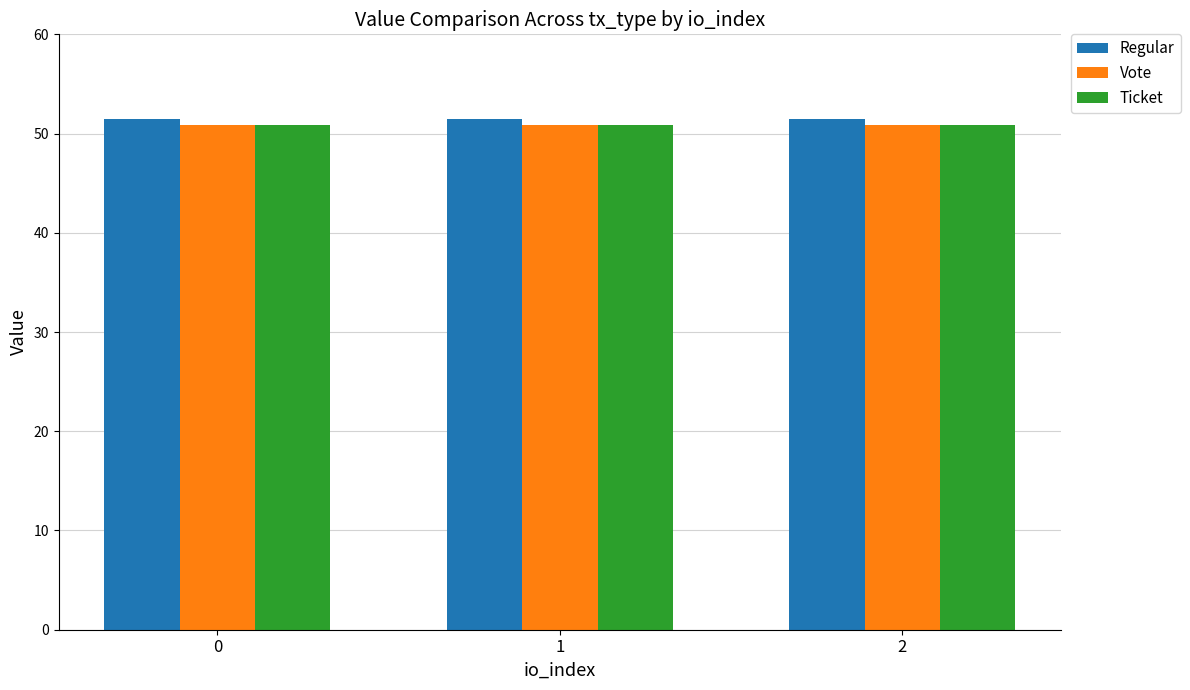

What is the spread (max minus min) of values at 2?

0.7